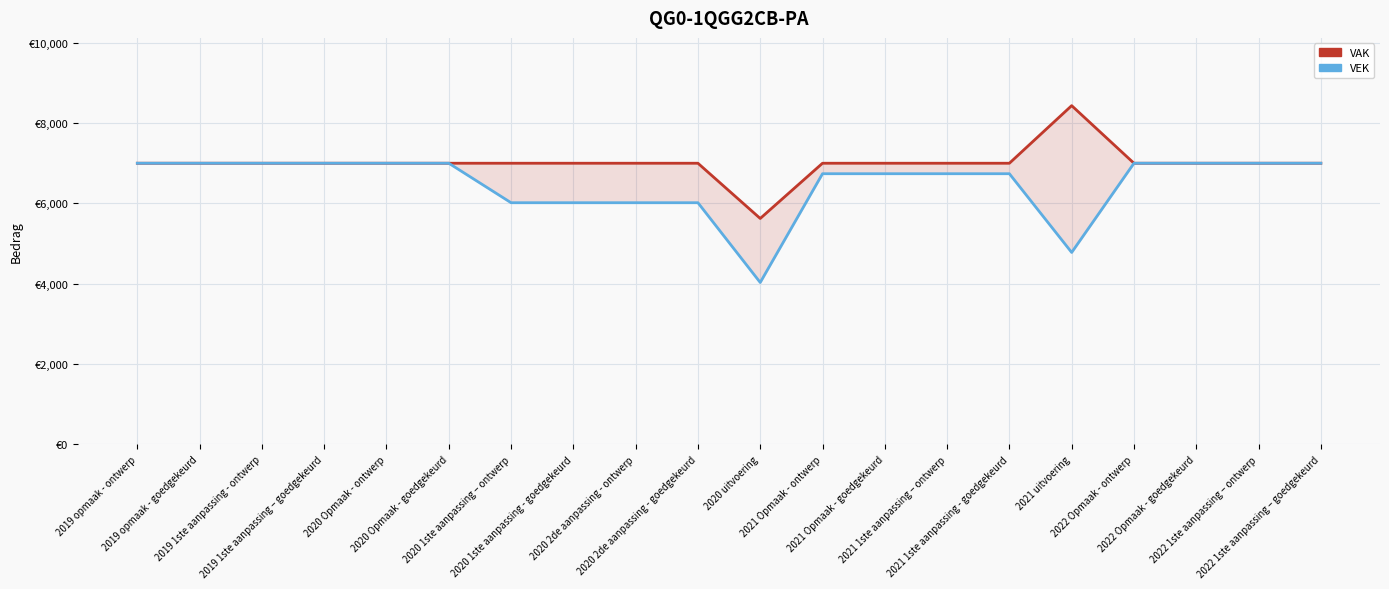

Reading right to left, list all the values displayed in this chart.

VAK: 2022 1ste aanpassing – goedgekeurd=7000	2022 1ste aanpassing – ontwerp=7000	2022 Opmaak - goedgekeurd=7000	2022 Opmaak - ontwerp=7000	2021 uitvoering=8434	2021 1ste aanpassing - goedgekeurd=7000	2021 1ste aanpassing – ontwerp=7000	2021 Opmaak - goedgekeurd=7000	2021 Opmaak - ontwerp=7000	2020 uitvoering=5625	2020 2de aanpassing - goedgekeurd=7000	2020 2de aanpassing - ontwerp=7000	2020 1ste aanpassing - goedgekeurd=7000	2020 1ste aanpassing – ontwerp=7000	2020 Opmaak - goedgekeurd=7000	2020 Opmaak - ontwerp=7000	2019 1ste aanpassing – goedgekeurd=7000	2019 1ste aanpassing - ontwerp=7000	2019 opmaak - goedgekeurd=7000	2019 opmaak - ontwerp=7000
VEK: 2022 1ste aanpassing – goedgekeurd=7000	2022 1ste aanpassing – ontwerp=7000	2022 Opmaak - goedgekeurd=7000	2022 Opmaak - ontwerp=7000	2021 uitvoering=4779	2021 1ste aanpassing - goedgekeurd=6739	2021 1ste aanpassing – ontwerp=6739	2021 Opmaak - goedgekeurd=6739	2021 Opmaak - ontwerp=6739	2020 uitvoering=4031	2020 2de aanpassing - goedgekeurd=6017	2020 2de aanpassing - ontwerp=6017	2020 1ste aanpassing - goedgekeurd=6017	2020 1ste aanpassing – ontwerp=6017	2020 Opmaak - goedgekeurd=7000	2020 Opmaak - ontwerp=7000	2019 1ste aanpassing – goedgekeurd=7000	2019 1ste aanpassing - ontwerp=7000	2019 opmaak - goedgekeurd=7000	2019 opmaak - ontwerp=7000